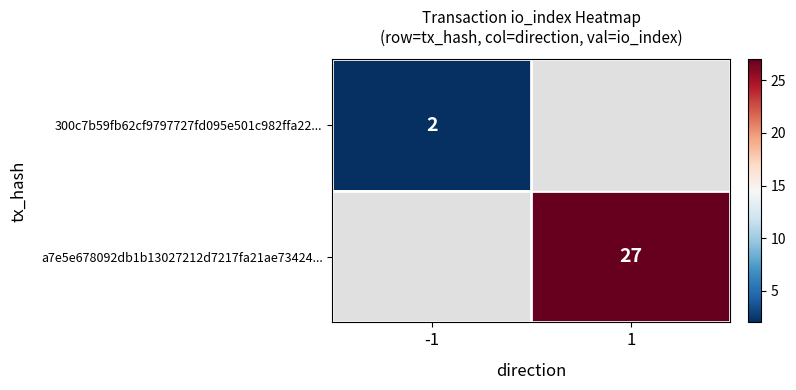

The value of 300c7b59fb62cf9797727fd095e501c982ffa22... at -1 is 3. True or false?

False